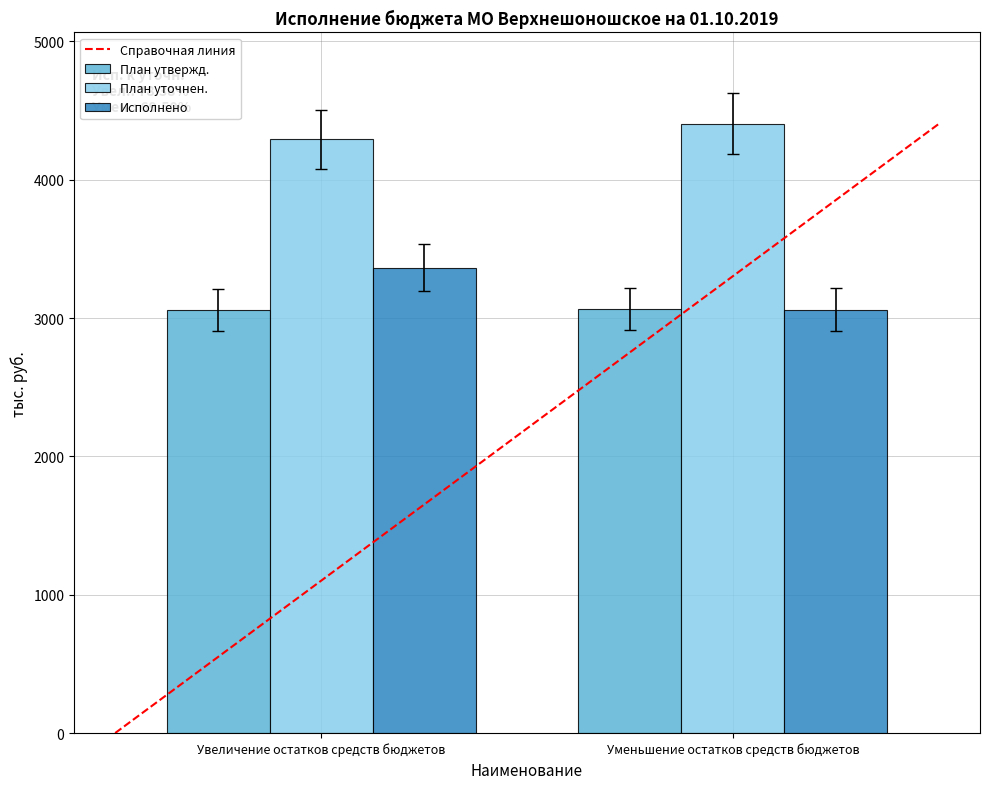

What is the total value across all series at Увеличение остатков средств бюджетов?

10712.9